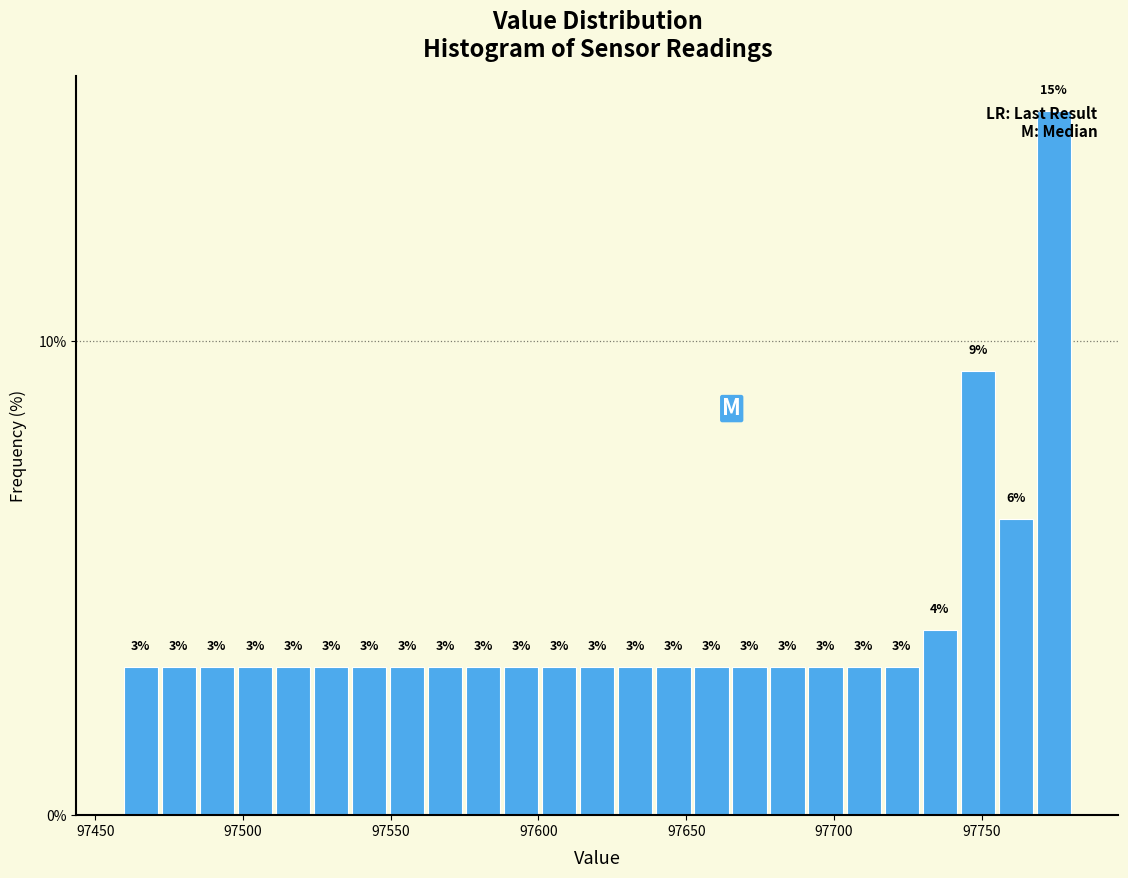

Read against the x-axis, roughly where is the centre of the tallest bar?

97775